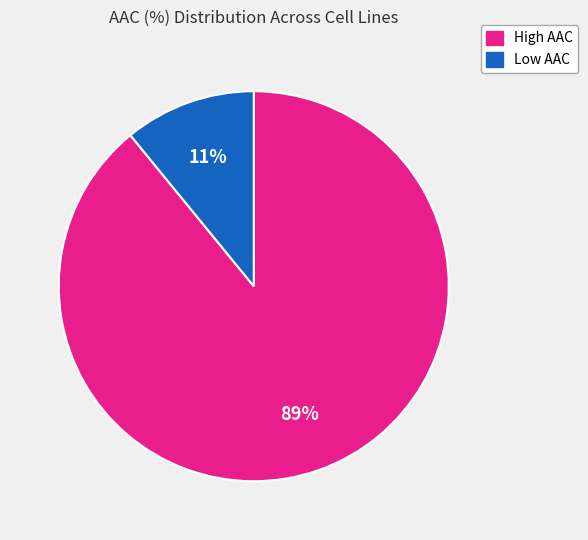

To the nearest percent, what is the difference between the largest and smallest slice percentages?

78%